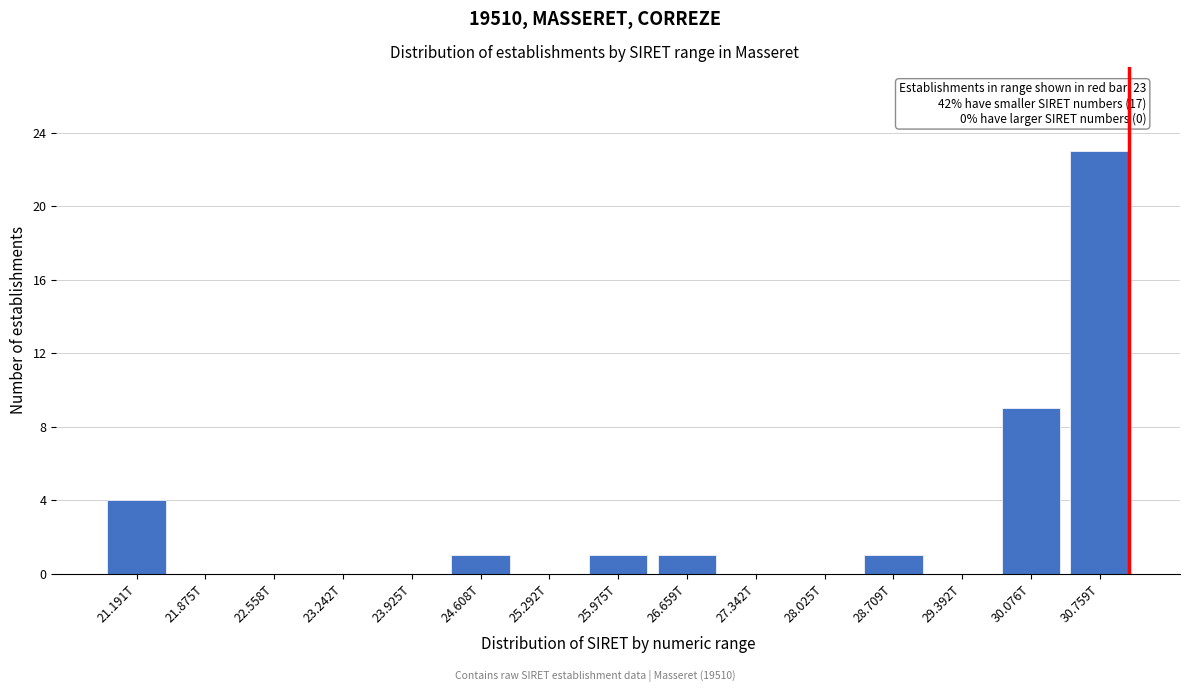

Reading left to right, transcribe all the data shown in this chart.

21.191T=4	21.875T=0	22.558T=0	23.242T=0	23.925T=0	24.608T=1	25.292T=0	25.975T=1	26.659T=1	27.342T=0	28.025T=0	28.709T=1	29.392T=0	30.076T=9	30.759T=23